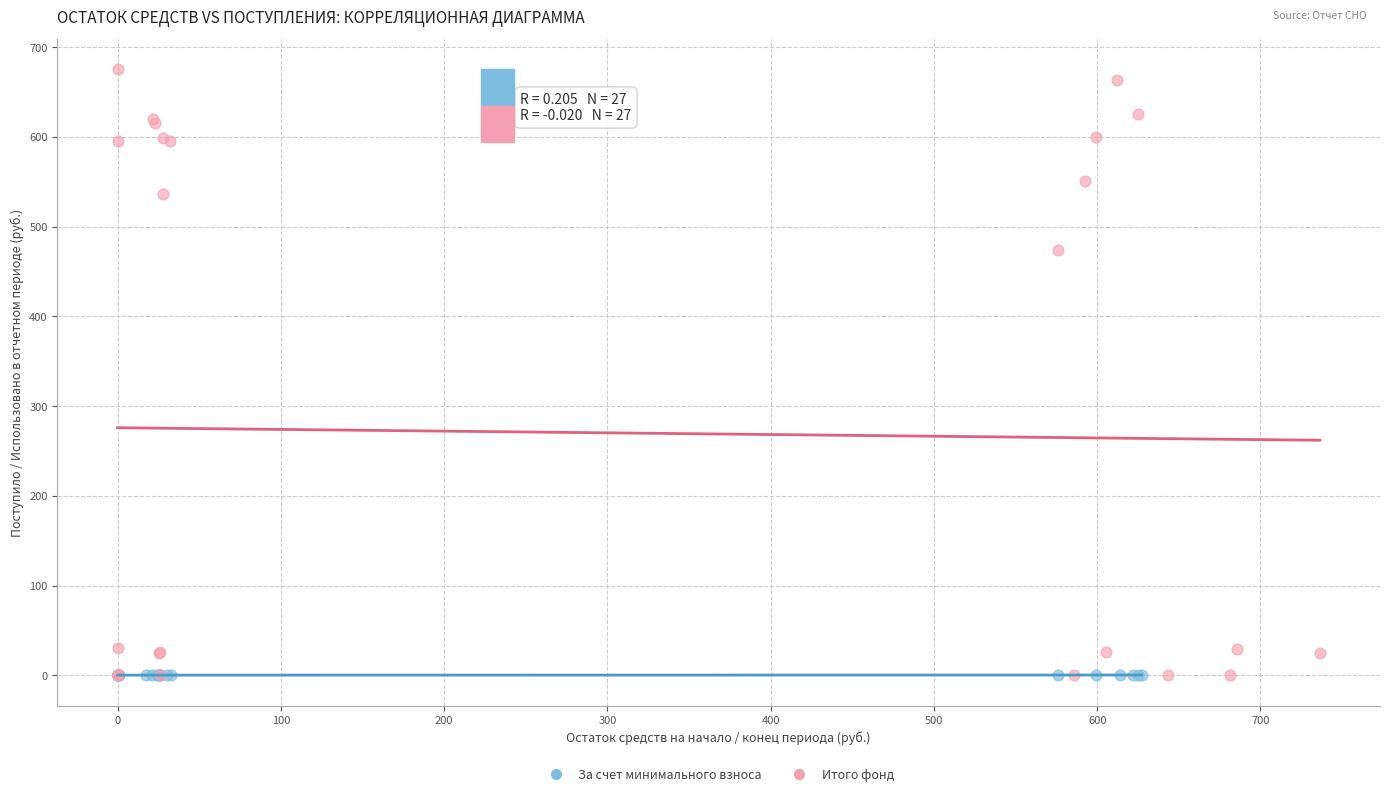

Which series has the widest spread of Y values?

Итого фонд